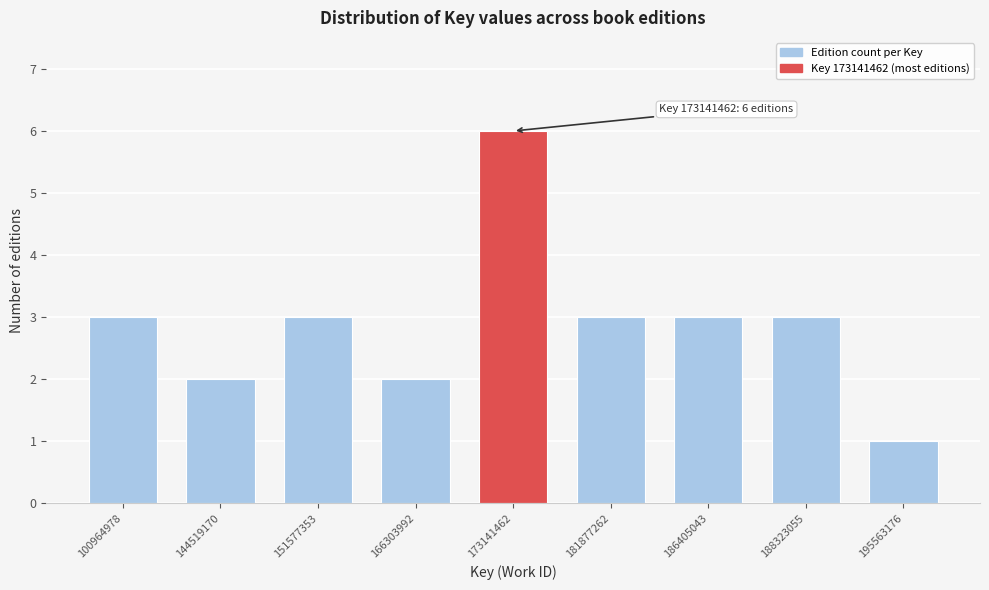

Reading right to left, list all the values displayed in this chart.

1	3	3	3	6	2	3	2	3